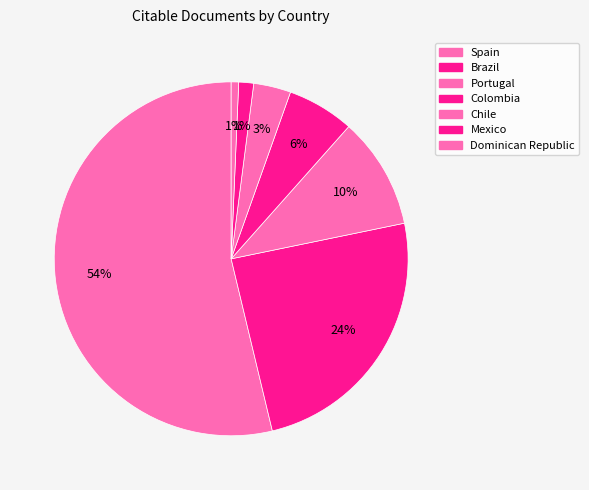

What percentage is the Brazil slice, to the nearest percent?

24%